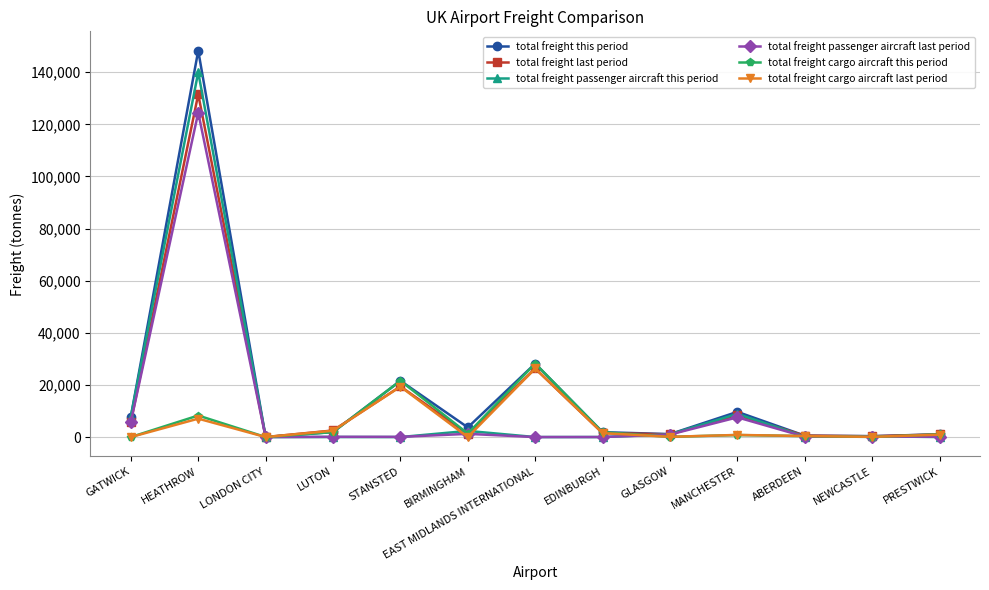

What is the sum of all total freight cargo aircraft this period values?

65465.2